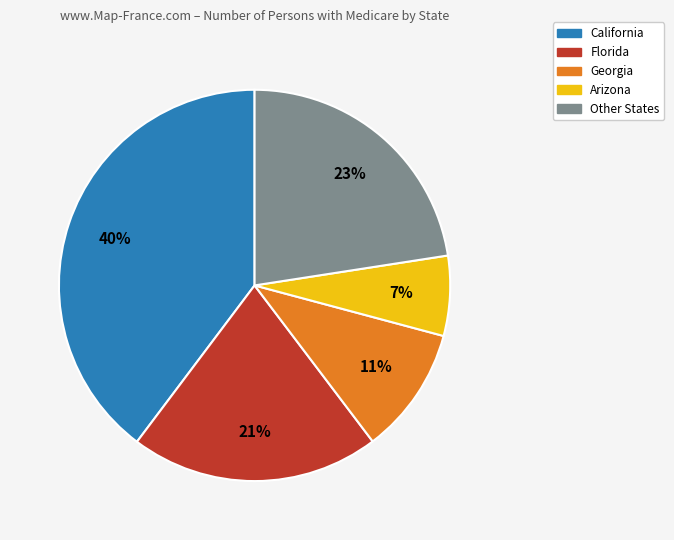

Do Florida and Other States together represent more than half of the pie?

No